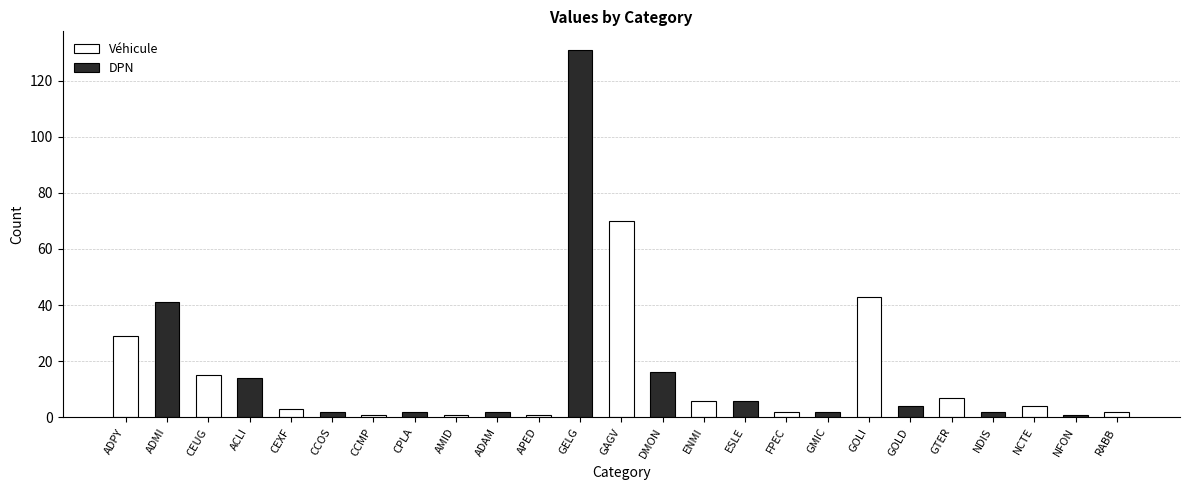

What is the label of the 3rd bar from the right?

NCTE